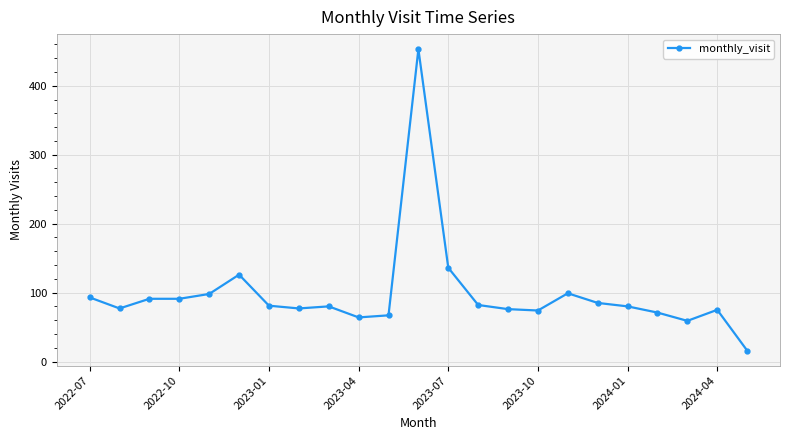

What is the smallest value displayed?

16